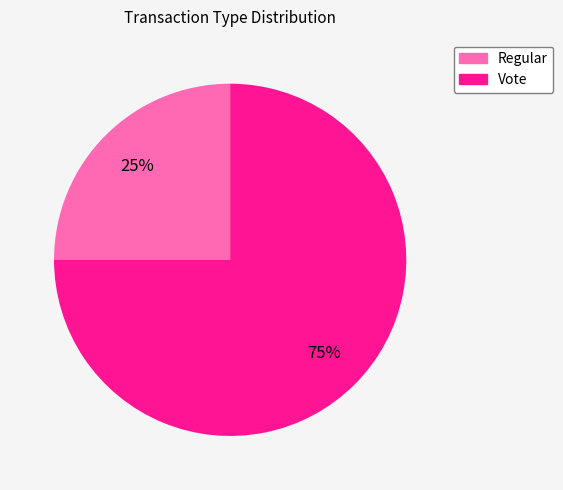

True or false: Vote accounts for 86% of the total.

False